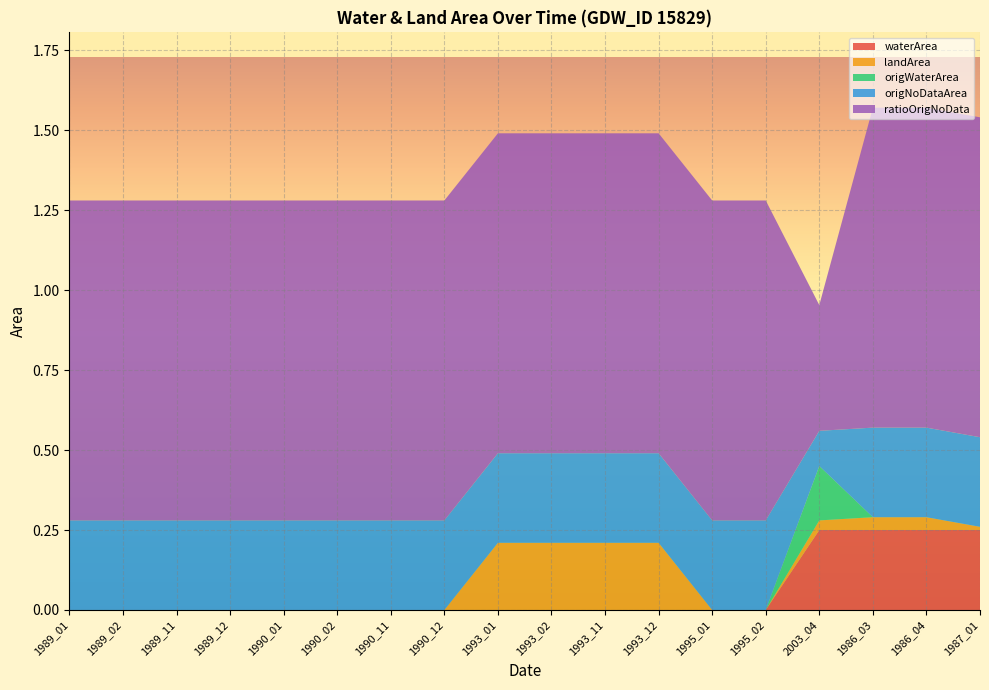

Reading right to left, what are all the values shown in this chart?

waterArea: 1987_01=0.2	1986_04=0.2	1986_03=0.2	2003_04=0.2	1995_02=0.0	1995_01=0.0	1993_12=0.0	1993_11=0.0	1993_02=0.0	1993_01=0.0	1990_12=0.0	1990_11=0.0	1990_02=0.0	1990_01=0.0	1989_12=0.0	1989_11=0.0	1989_02=0.0	1989_01=0.0
landArea: 1987_01=0.0	1986_04=0.0	1986_03=0.0	2003_04=0.0	1995_02=0.0	1995_01=0.0	1993_12=0.2	1993_11=0.2	1993_02=0.2	1993_01=0.2	1990_12=0.0	1990_11=0.0	1990_02=0.0	1990_01=0.0	1989_12=0.0	1989_11=0.0	1989_02=0.0	1989_01=0.0
origWaterArea: 1987_01=0.0	1986_04=0.0	1986_03=0.0	2003_04=0.2	1995_02=0.0	1995_01=0.0	1993_12=0.0	1993_11=0.0	1993_02=0.0	1993_01=0.0	1990_12=0.0	1990_11=0.0	1990_02=0.0	1990_01=0.0	1989_12=0.0	1989_11=0.0	1989_02=0.0	1989_01=0.0
origNoDataArea: 1987_01=0.3	1986_04=0.3	1986_03=0.3	2003_04=0.1	1995_02=0.3	1995_01=0.3	1993_12=0.3	1993_11=0.3	1993_02=0.3	1993_01=0.3	1990_12=0.3	1990_11=0.3	1990_02=0.3	1990_01=0.3	1989_12=0.3	1989_11=0.3	1989_02=0.3	1989_01=0.3
ratioOrigNoData: 1987_01=1.0	1986_04=1.0	1986_03=1.0	2003_04=0.4	1995_02=1.0	1995_01=1.0	1993_12=1.0	1993_11=1.0	1993_02=1.0	1993_01=1.0	1990_12=1.0	1990_11=1.0	1990_02=1.0	1990_01=1.0	1989_12=1.0	1989_11=1.0	1989_02=1.0	1989_01=1.0